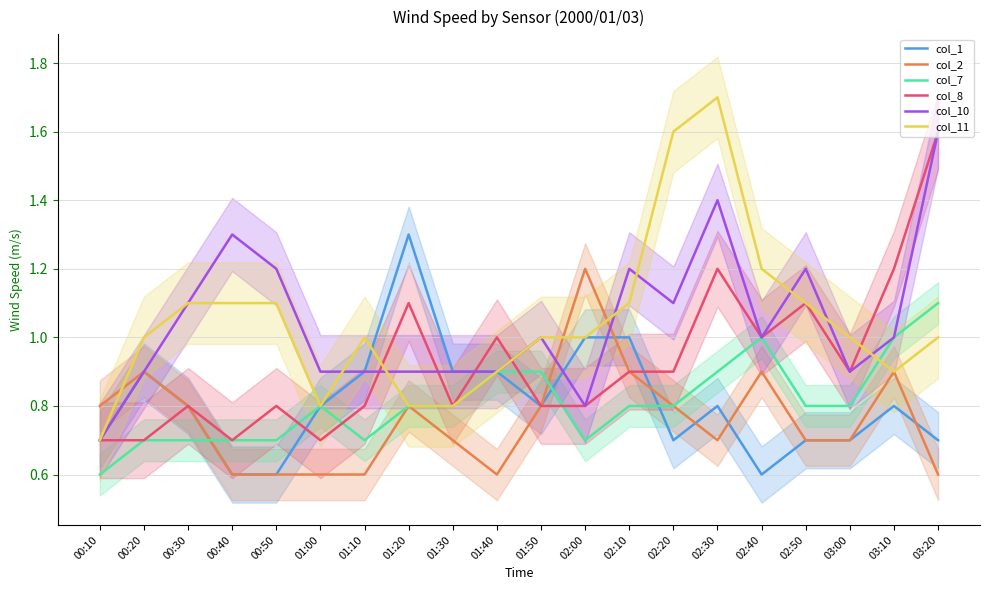

What is the sum of all col_8 values?

18.5